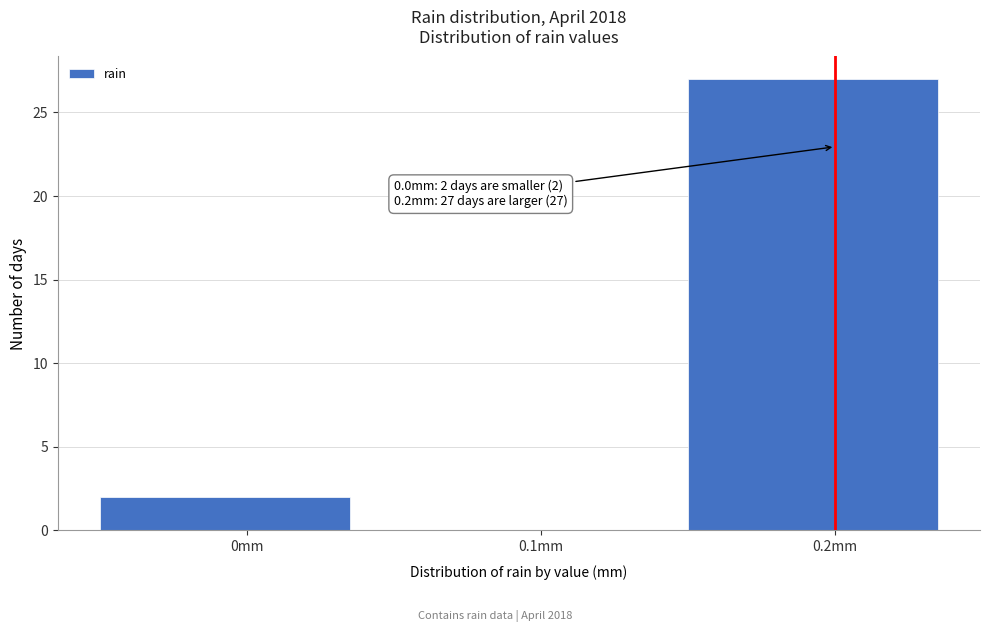

Over which range of the x-axis is the bar tallest?

0.15 to 0.25